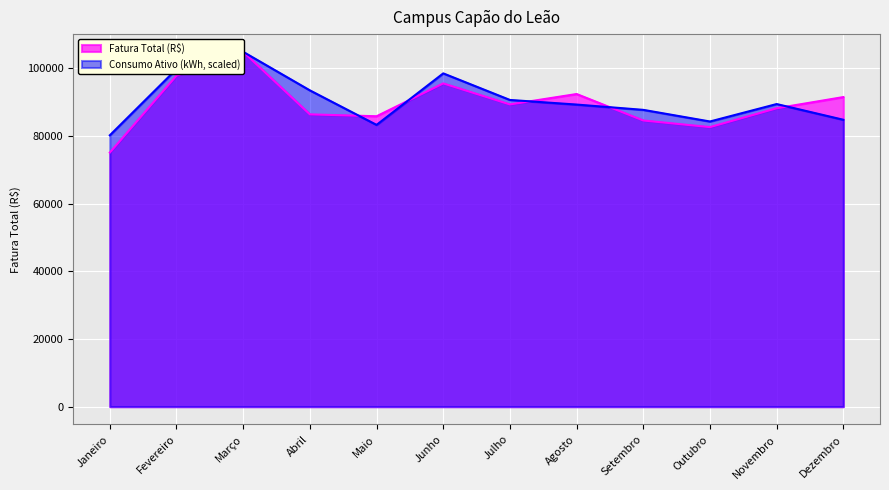

Reading left to right, list all the values displayed in this chart.

Fatura Total (R$): Janeiro=75086.0	Fevereiro=97811.4	Março=104845.5	Abril=86377.9	Maio=85812.3	Junho=95527.0	Julho=89312.1	Agosto=92381.6	Setembro=84565.4	Outubro=82613.7	Novembro=88174.8	Dezembro=91481.5
Consumo Ativo (kWh): Janeiro=80187.7	Fevereiro=99759.3	Março=104845.5	Abril=93465.1	Maio=83264.9	Junho=98483.4	Julho=90632.5	Agosto=89270.1	Setembro=87704.9	Outubro=84267.5	Novembro=89419.3	Dezembro=84778.4